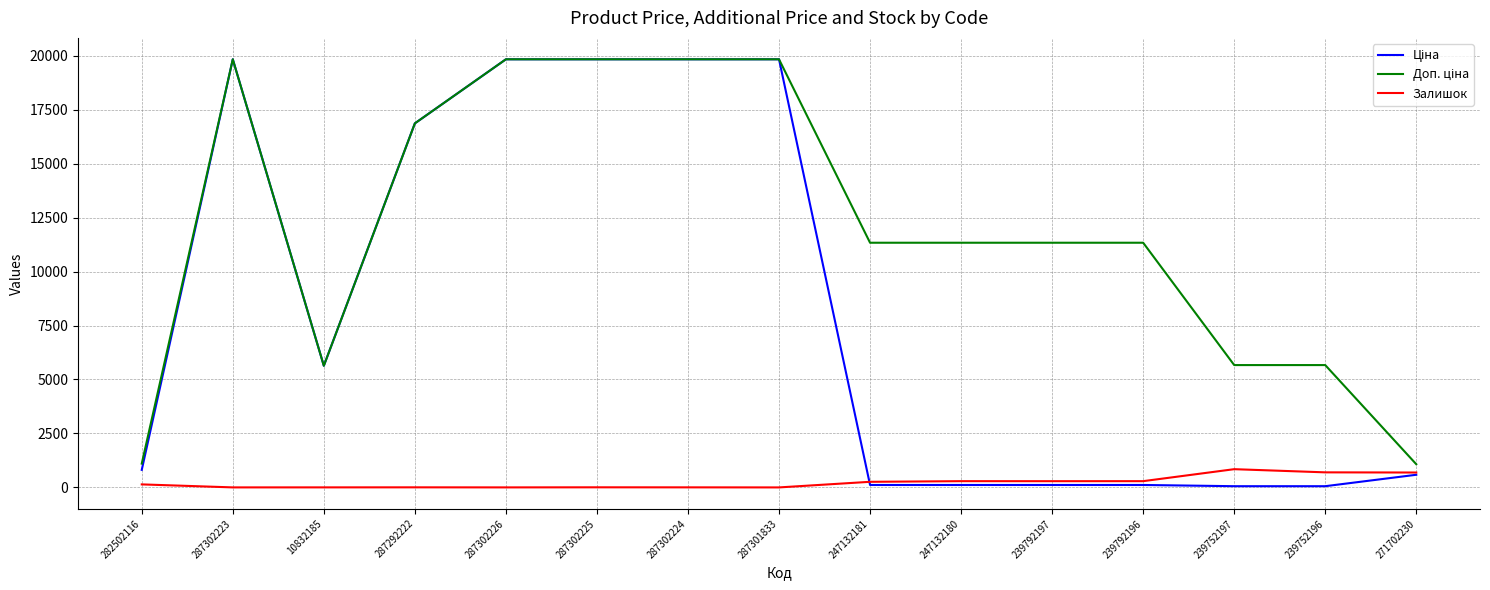

The Залишок series shows 260.0 at 247132181. True or false?

True